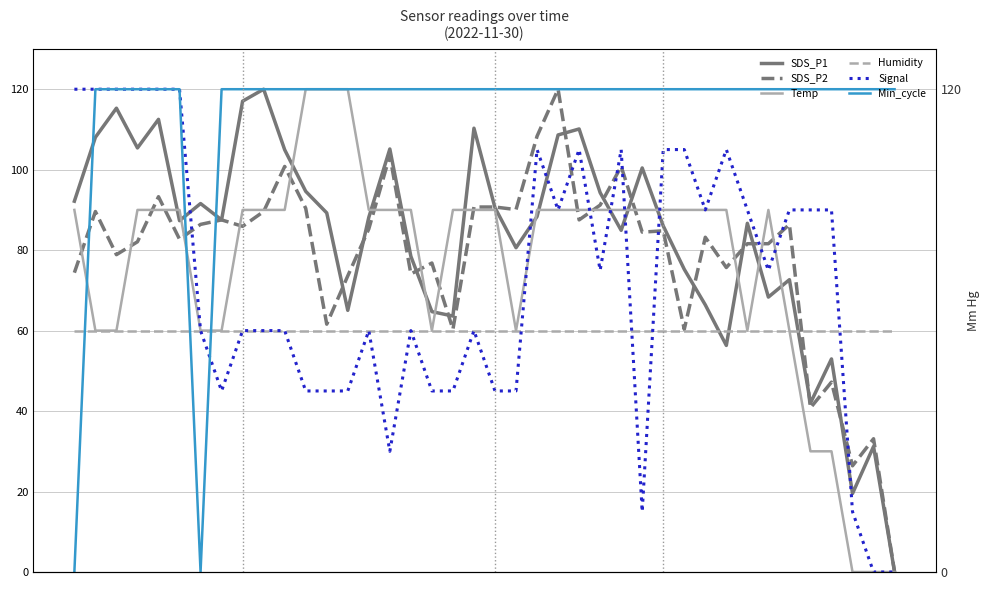

What are all the series names shown in the legend?

SDS_P1, SDS_P2, Temp, Humidity, Signal, Min_cycle